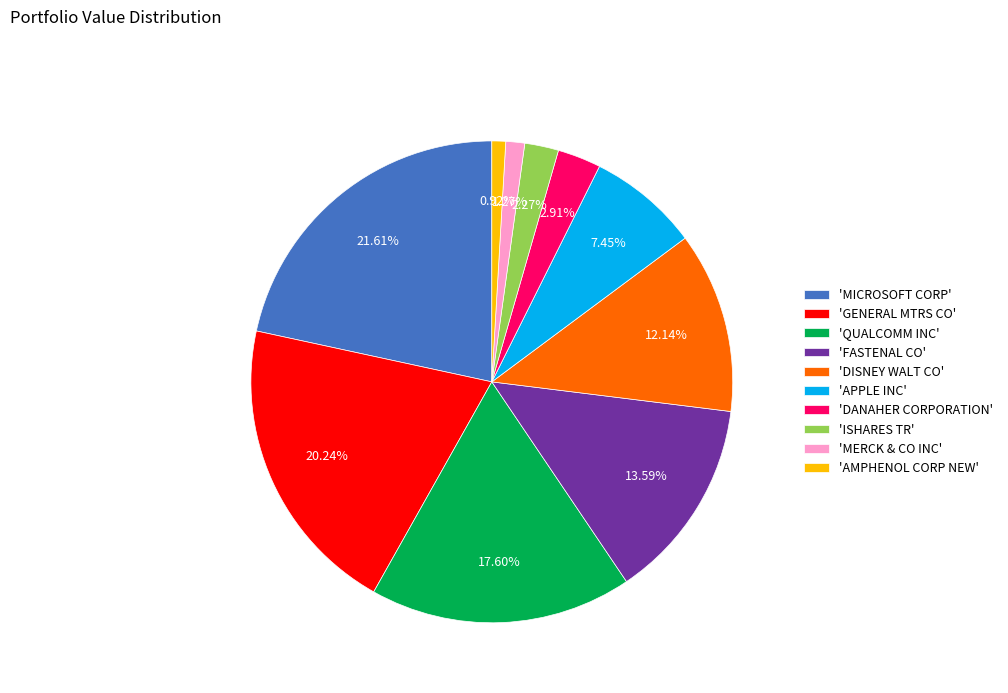

Between 'APPLE INC' and 'ISHARES TR', which is larger?

'APPLE INC'